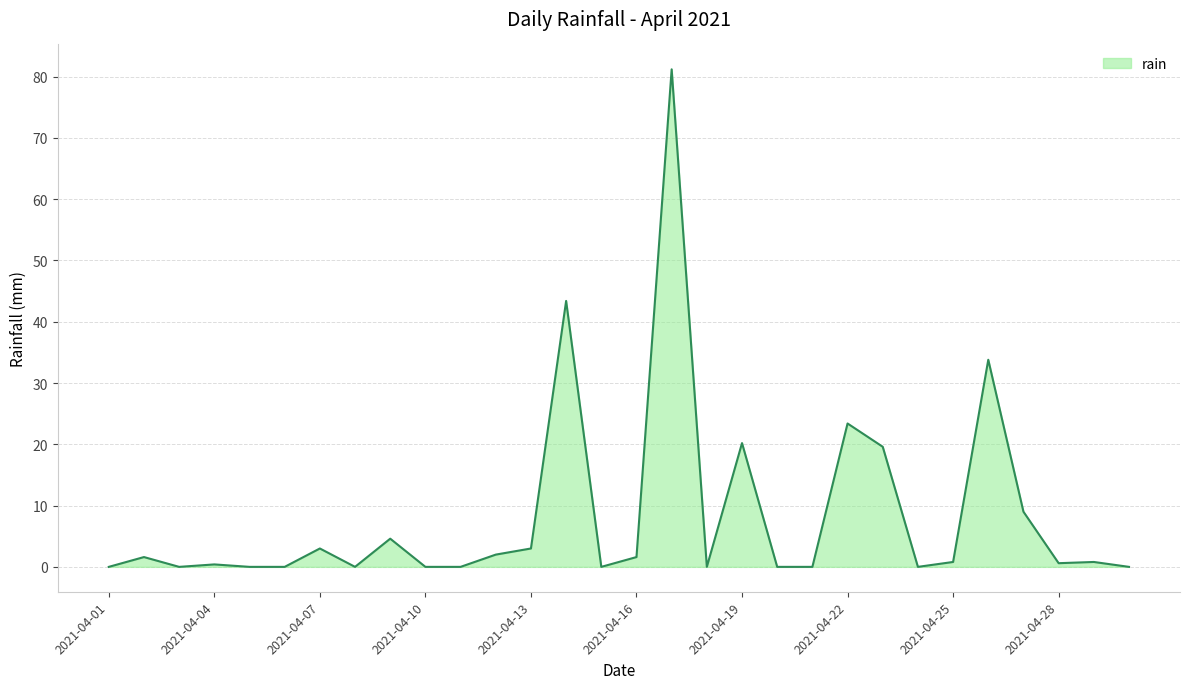

What is the greatest value displayed?

81.2